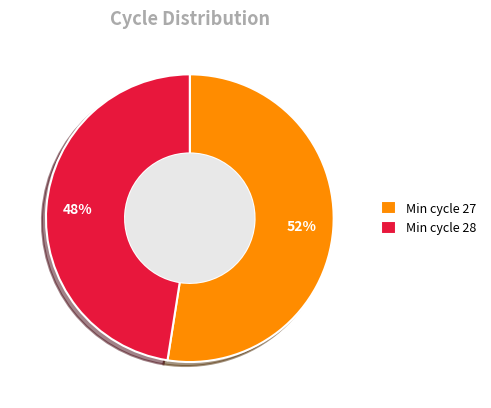

What percentage is the Min cycle 27 slice, to the nearest percent?

52%